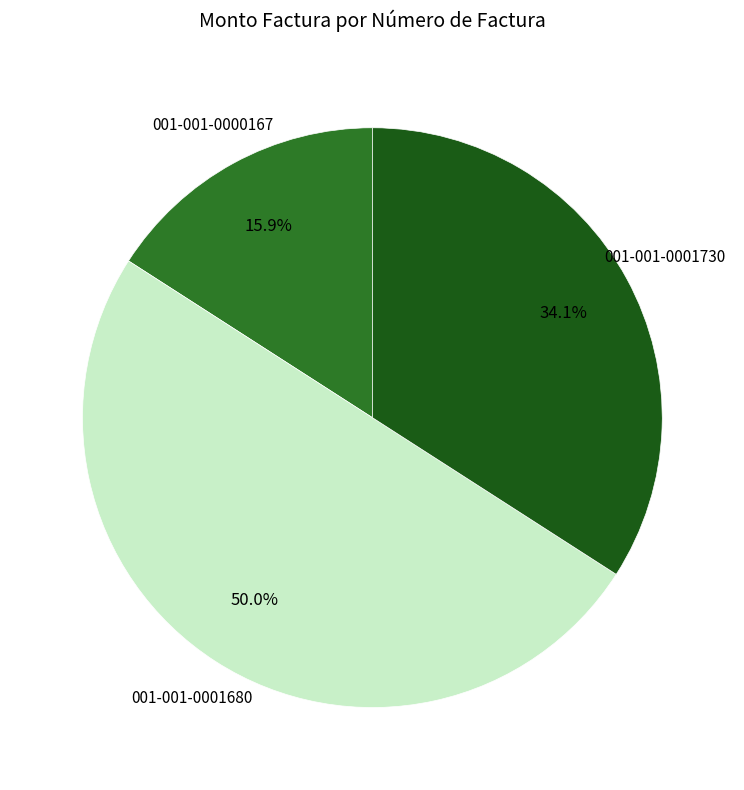

What is the largest slice in the pie chart?

001-001-0001680